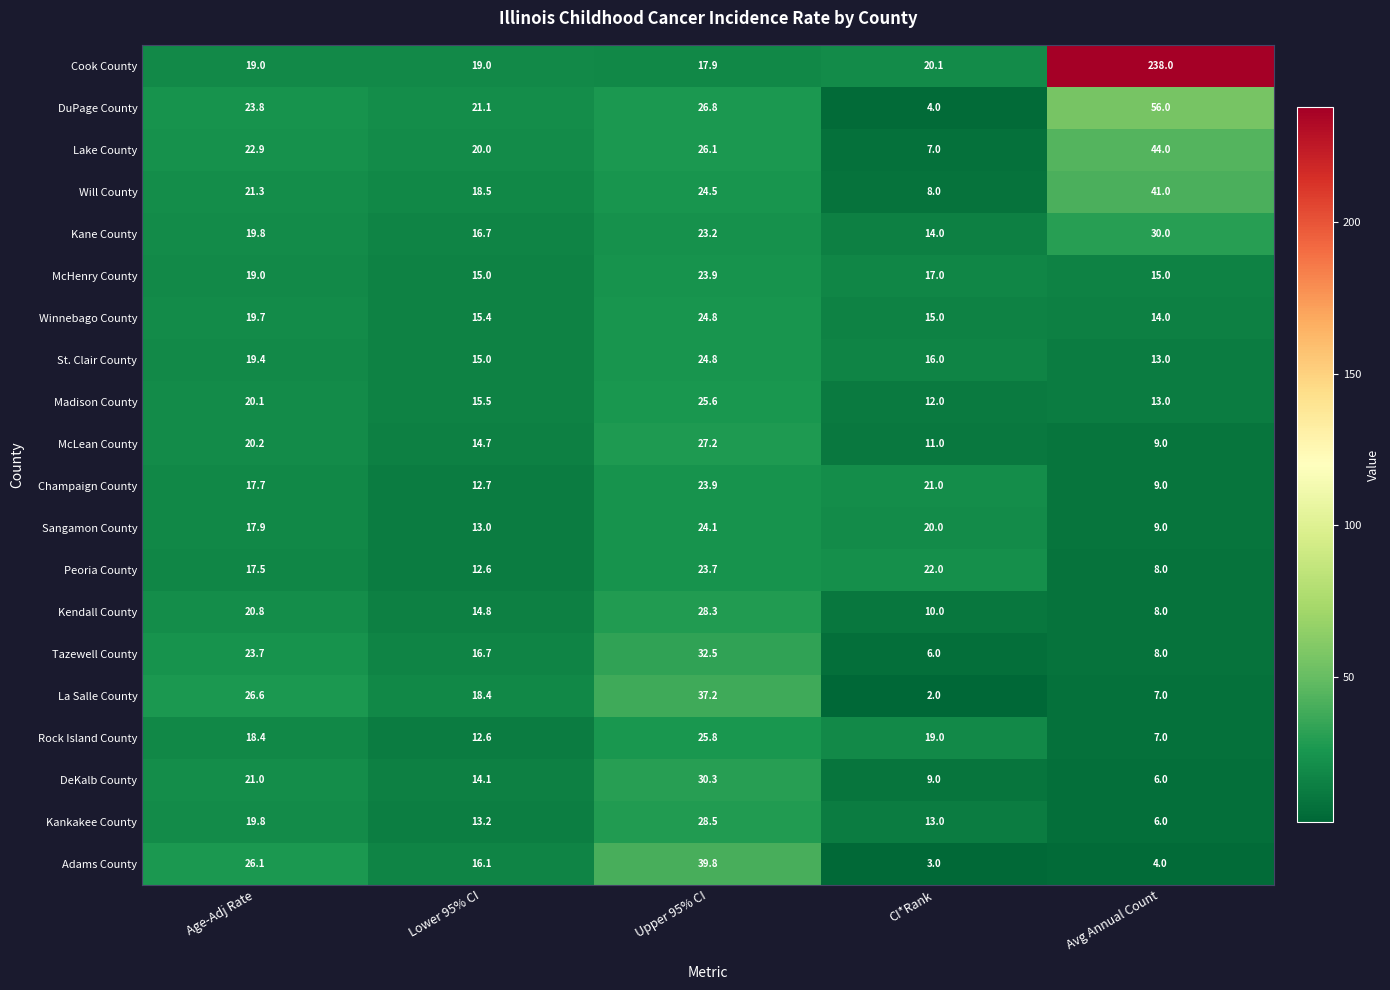

Read the Will County value at Upper 95% CI.

24.5